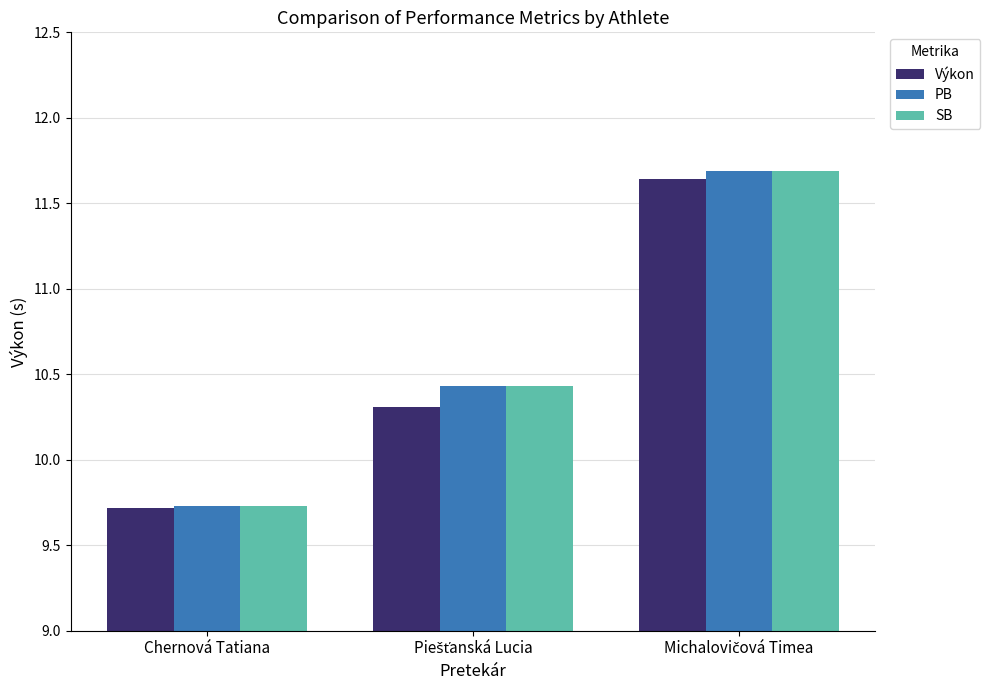

Where is SB nearest to the value 10?

Chernová Tatiana